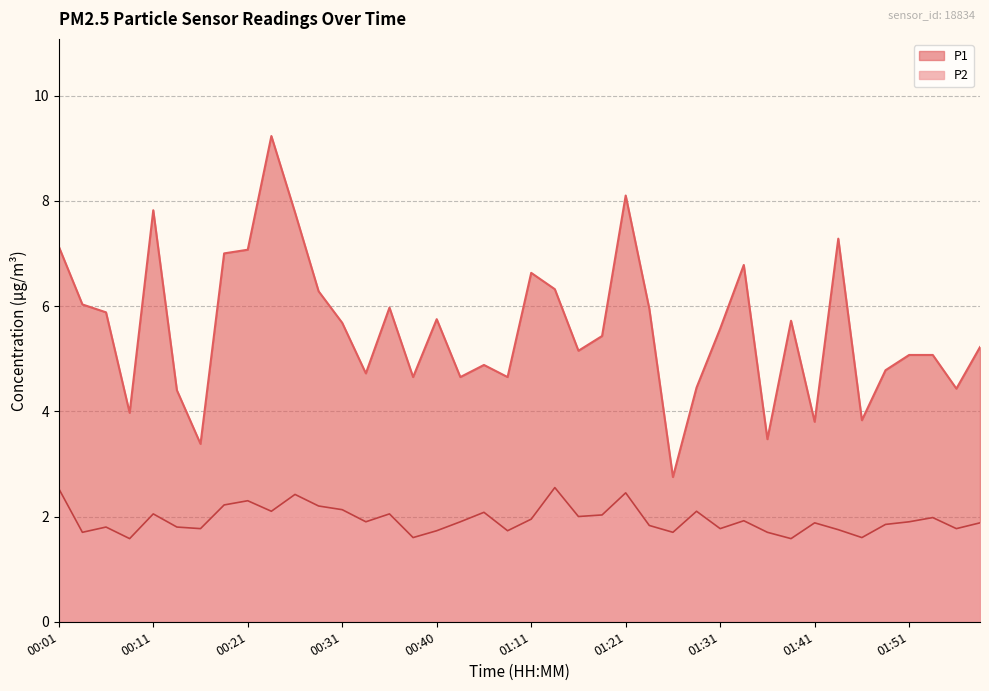

What is the difference between the highest and lowest values at 00:08?

2.4